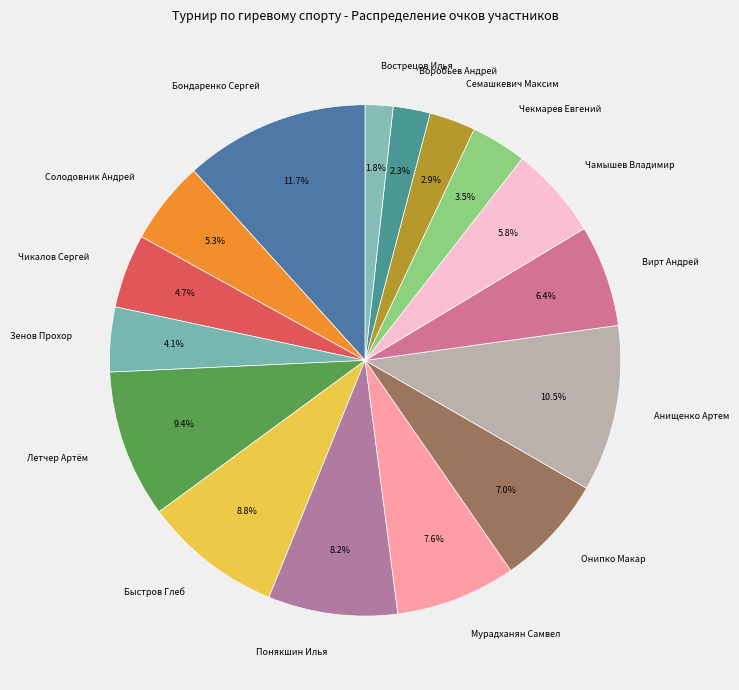

Does Зенов Прохор account for over 50% of the chart?

No